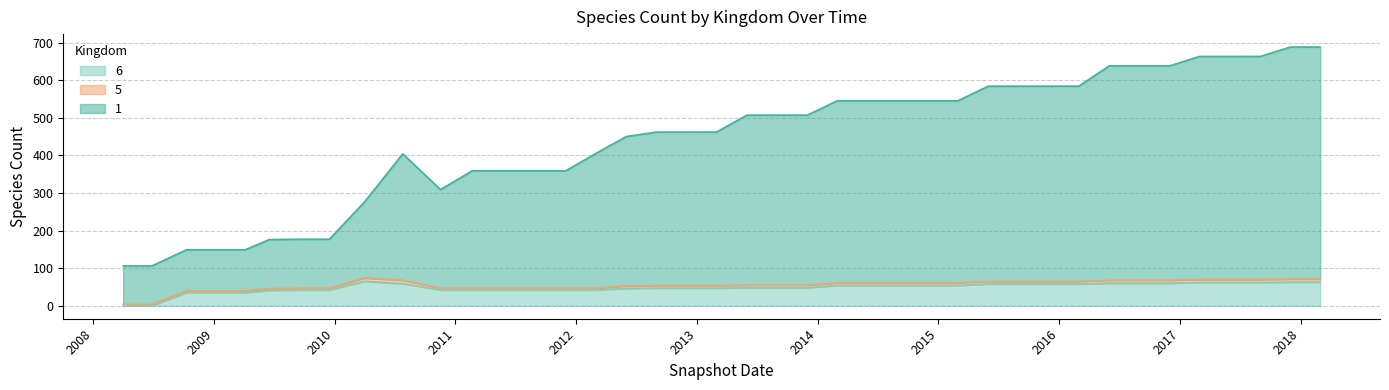

What is the difference between the highest and lowest values at 2014-09-01?

491